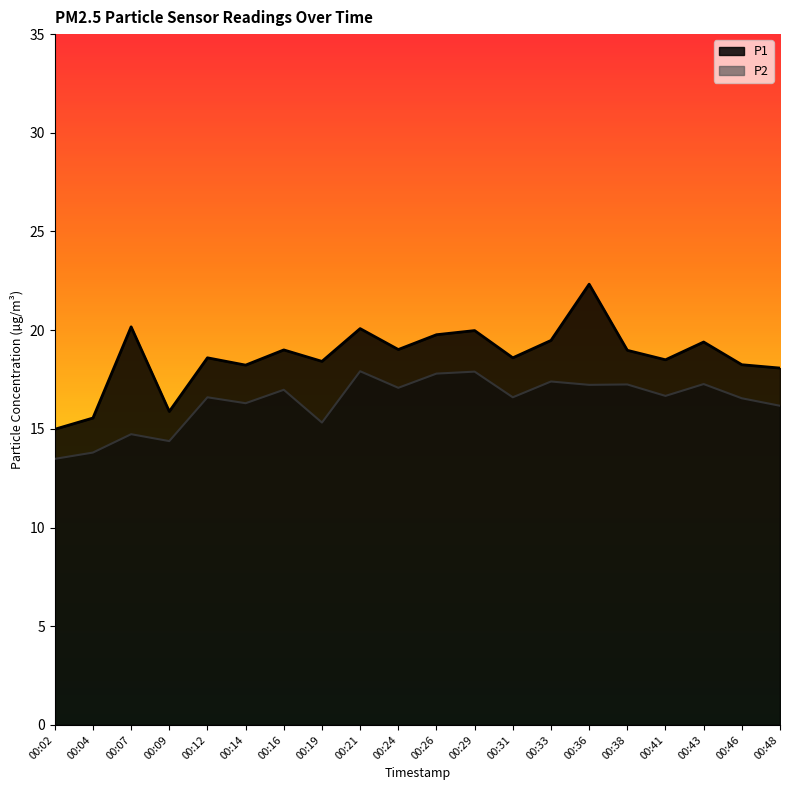

True or false: P2 has a value of 7.4 at 00:21.

False